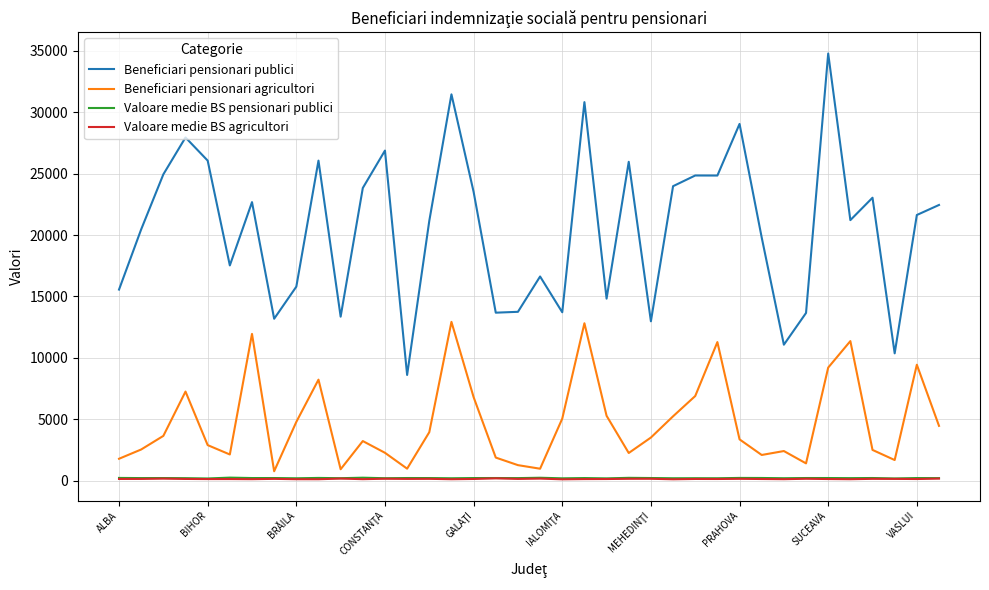

True or false: Beneficiari pensionari publici and Valoare medie BS agricultori intersect in this chart.

False